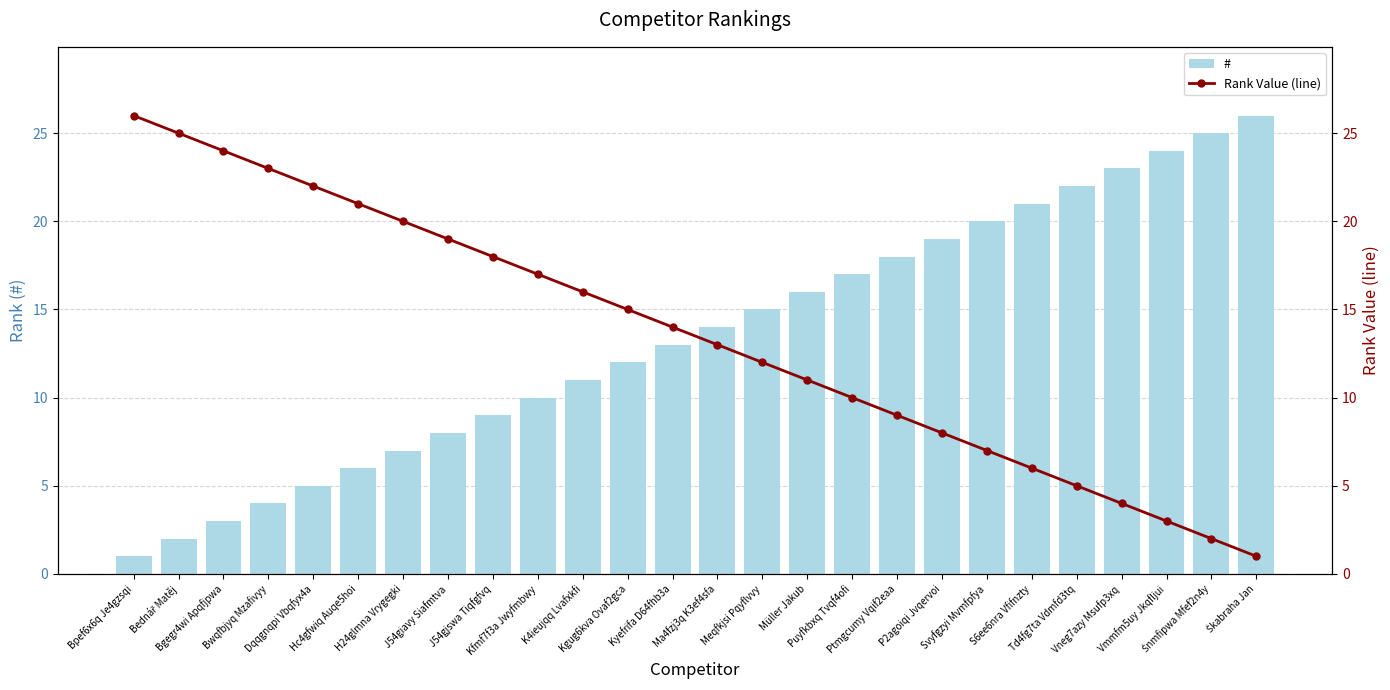

Between H24glmna Vrygegki and Kyefrifa D64fhb3a, which is larger?

Kyefrifa D64fhb3a